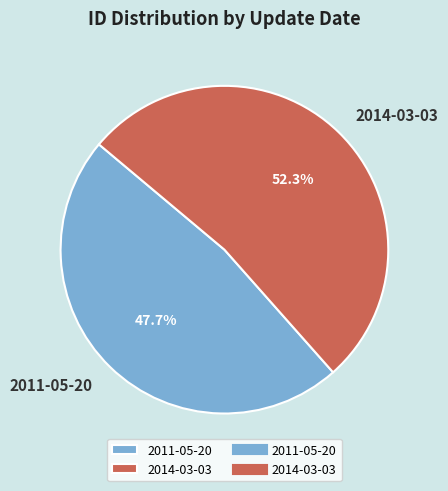

Rank the categories by value from lowest to highest.

2011-05-20, 2014-03-03